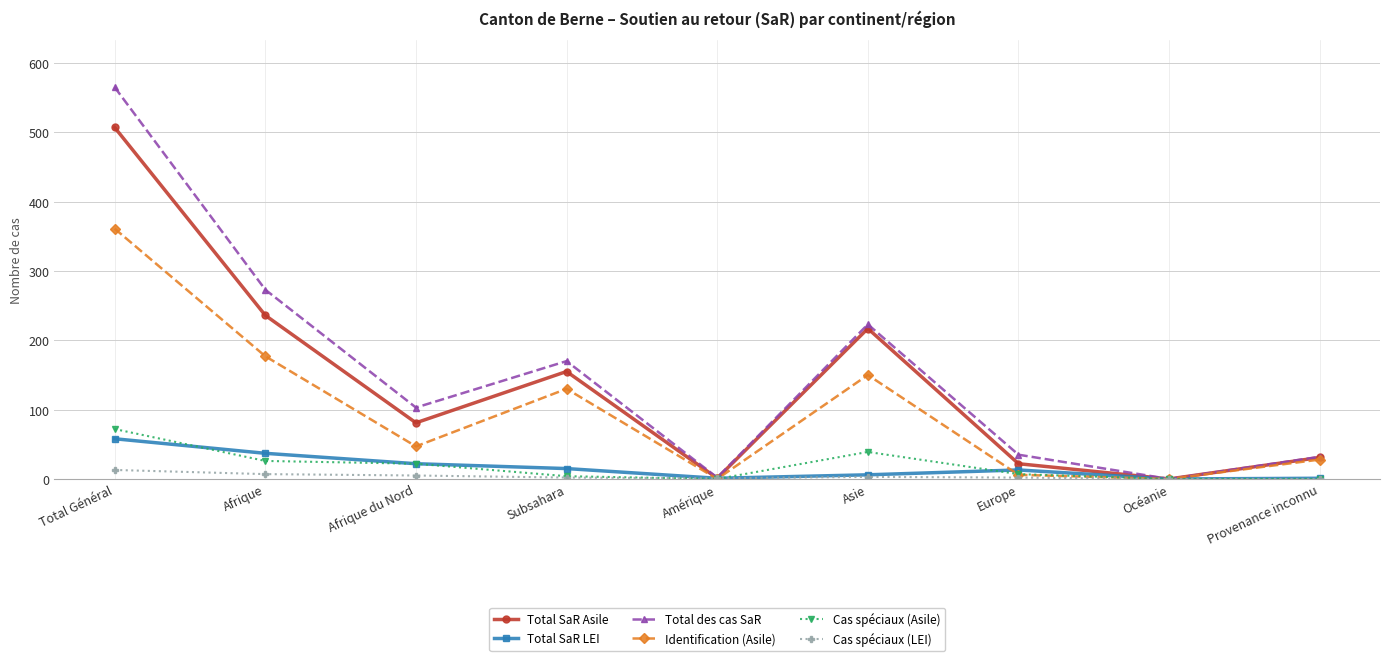

What is the value of the Identification (Asile) point at the 1st from the left?

361